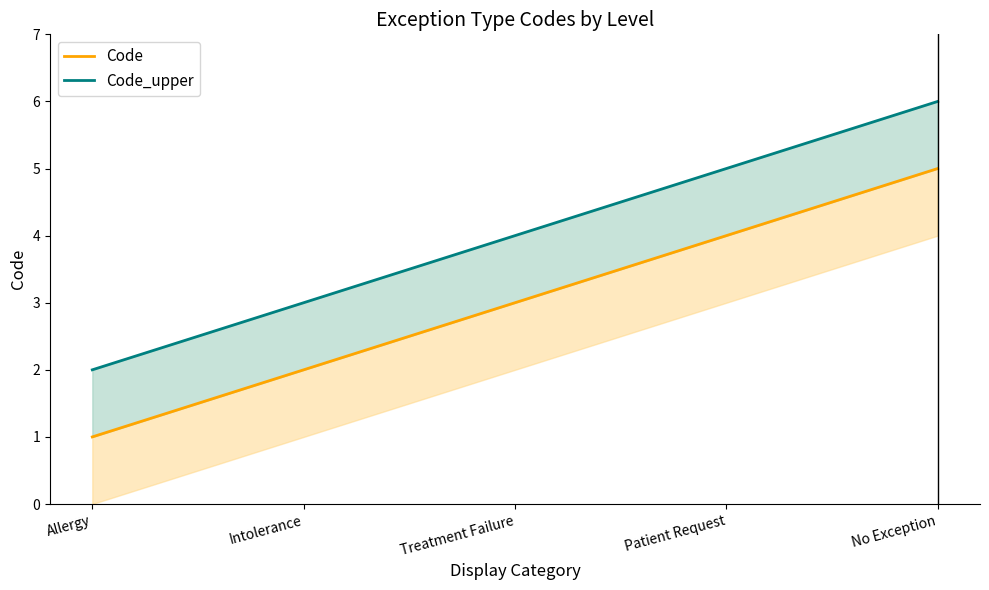

Reading right to left, transcribe all the data shown in this chart.

Code: No Exception=5	Patient Request=4	Treatment Failure=3	Intolerance=2	Allergy=1
Code_upper: No Exception=6	Patient Request=5	Treatment Failure=4	Intolerance=3	Allergy=2